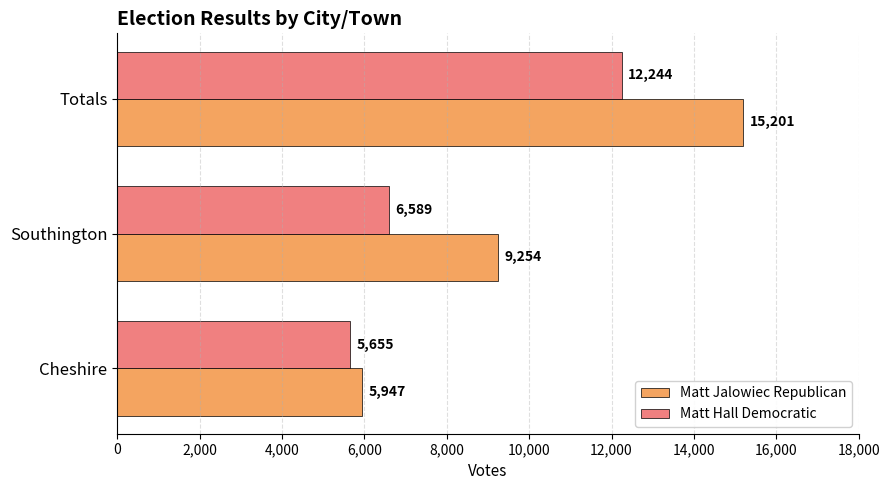

Which series has the largest range (max minus min)?

Matt Jalowiec Republican